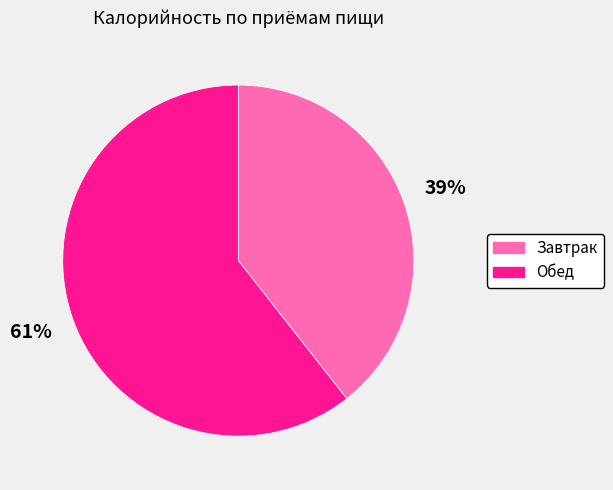

How many slices are in this pie chart?

2